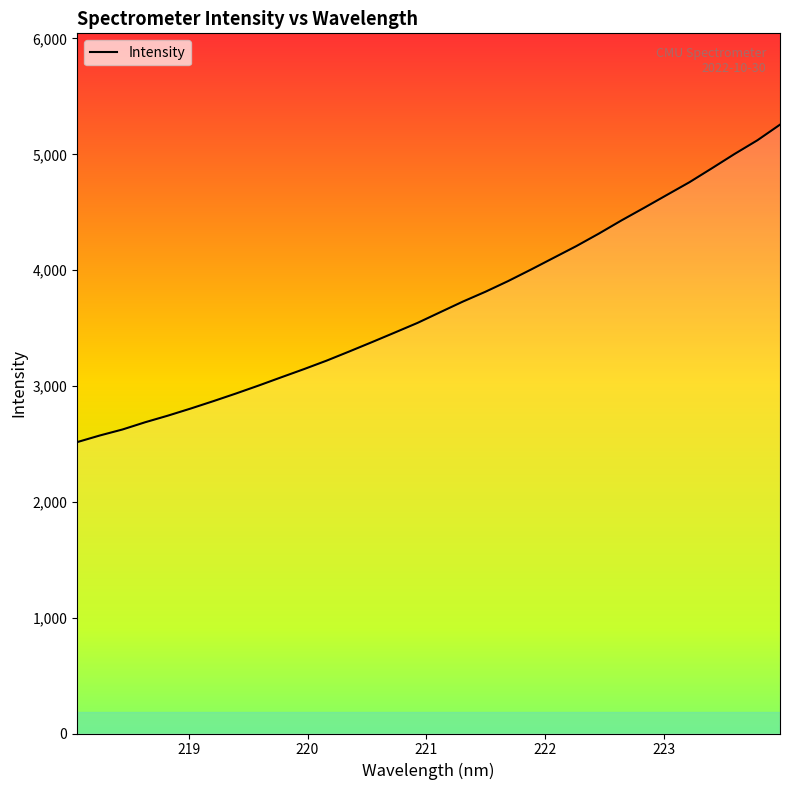

What is the maximum value shown in the chart?

5256.0